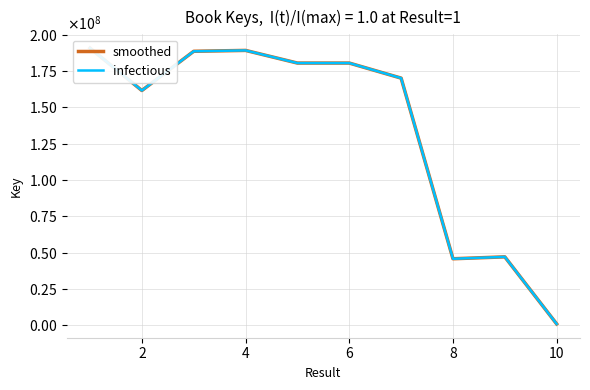

Reading left to right, extract all data points from this chart.

smoothed: 190746987	161591405	188569152	189170647	180475476	180475753	170119376	45885615	47191027	1067015
infectious: 190746987	161591405	188569152	189170647	180475476	180475753	170119376	45885615	47191027	1067015